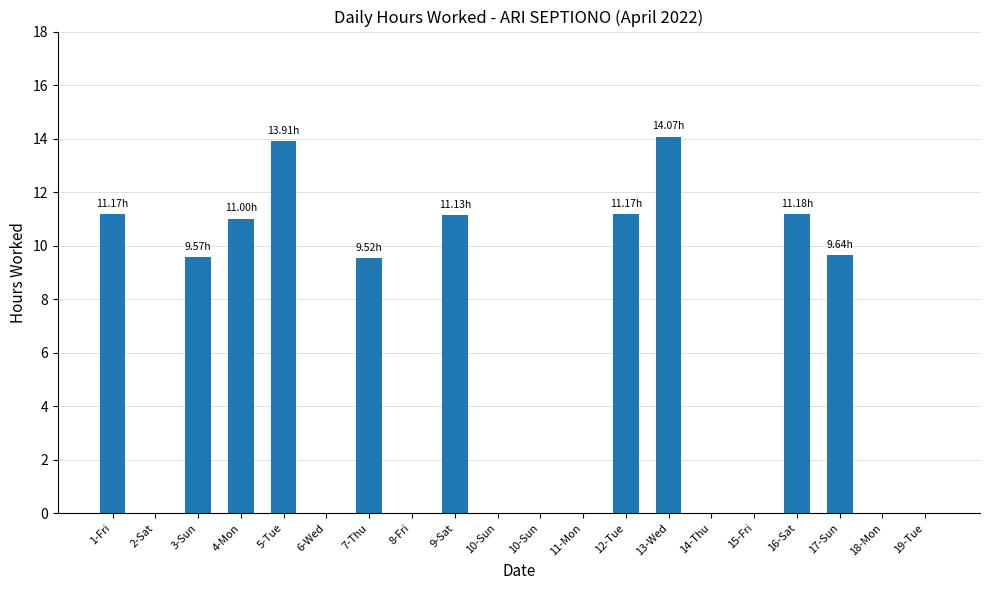

Is it true that the value at 17-Sun is 16.1?

False